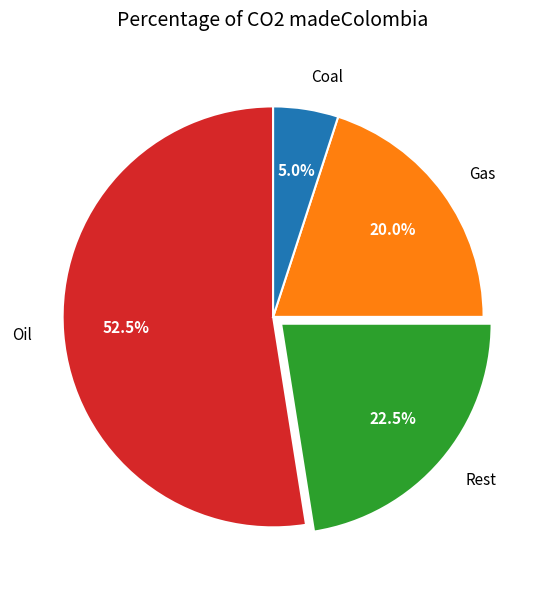

Rank the categories by value from lowest to highest.

Coal, Gas, Rest, Oil